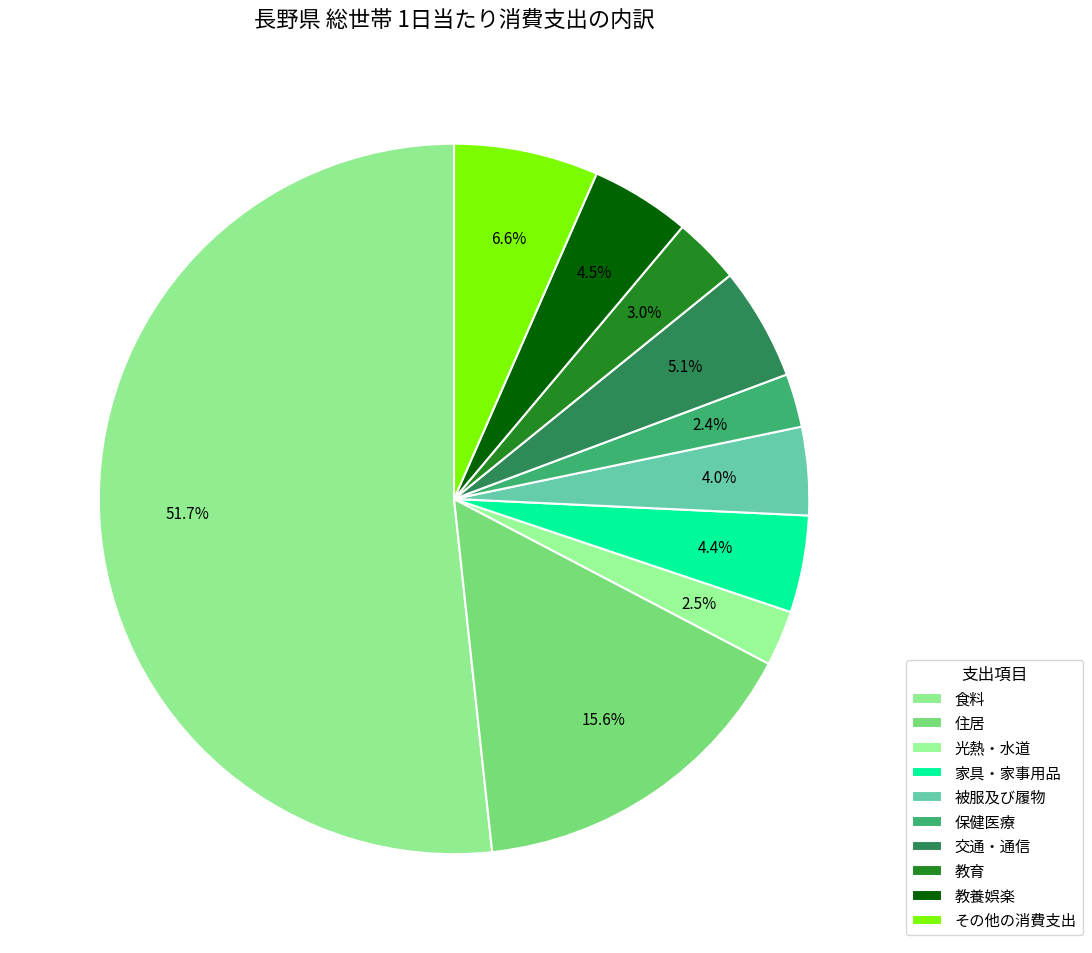

True or false: 被服及び履物 accounts for 14% of the total.

False